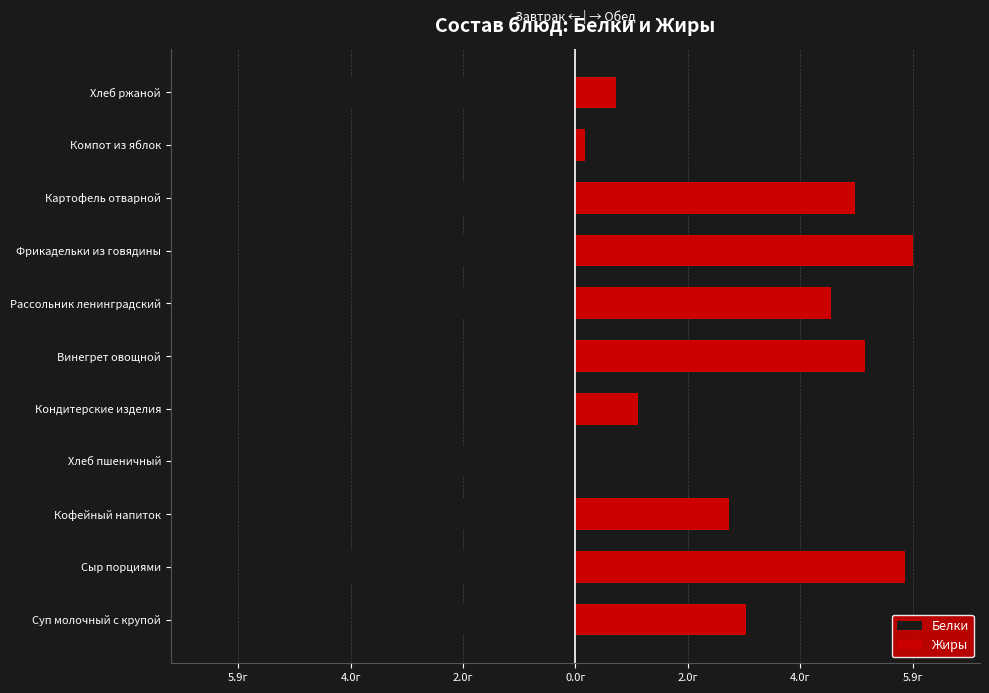

How many bars are there in each group?

2